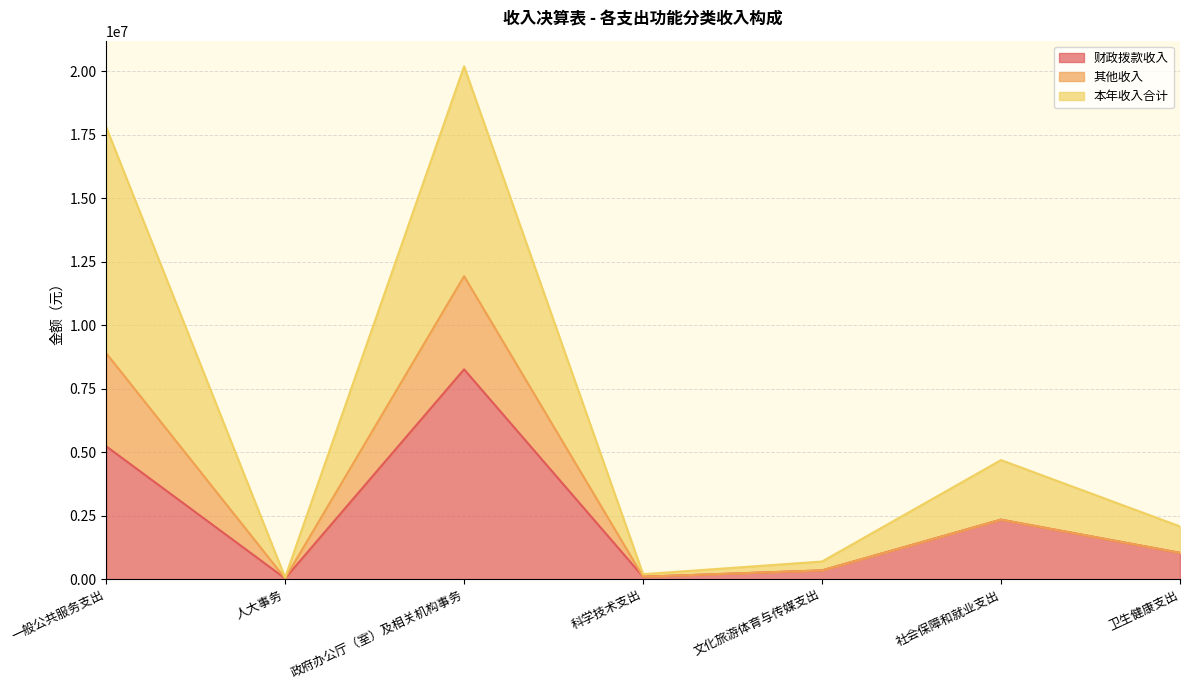

Which category has the highest value in the 财政拨款收入 series?

政府办公厅（室）及相关机构事务